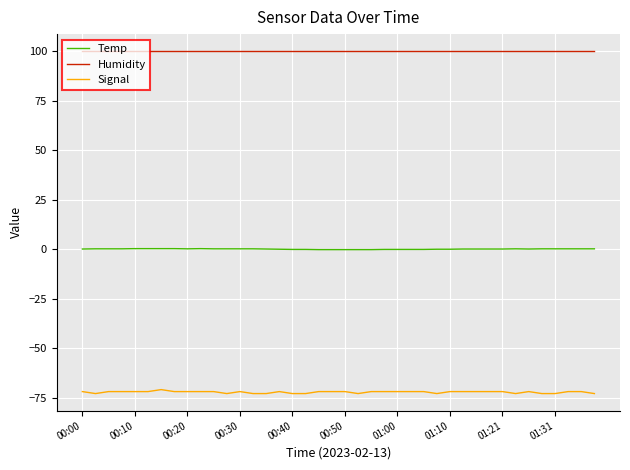

List the series in order of their peak value, highest first.

Humidity, Temp, Signal